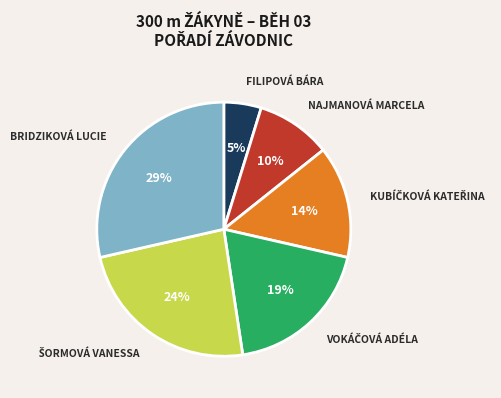

To the nearest percent, what is the difference between the largest and smallest slice percentages?

24%